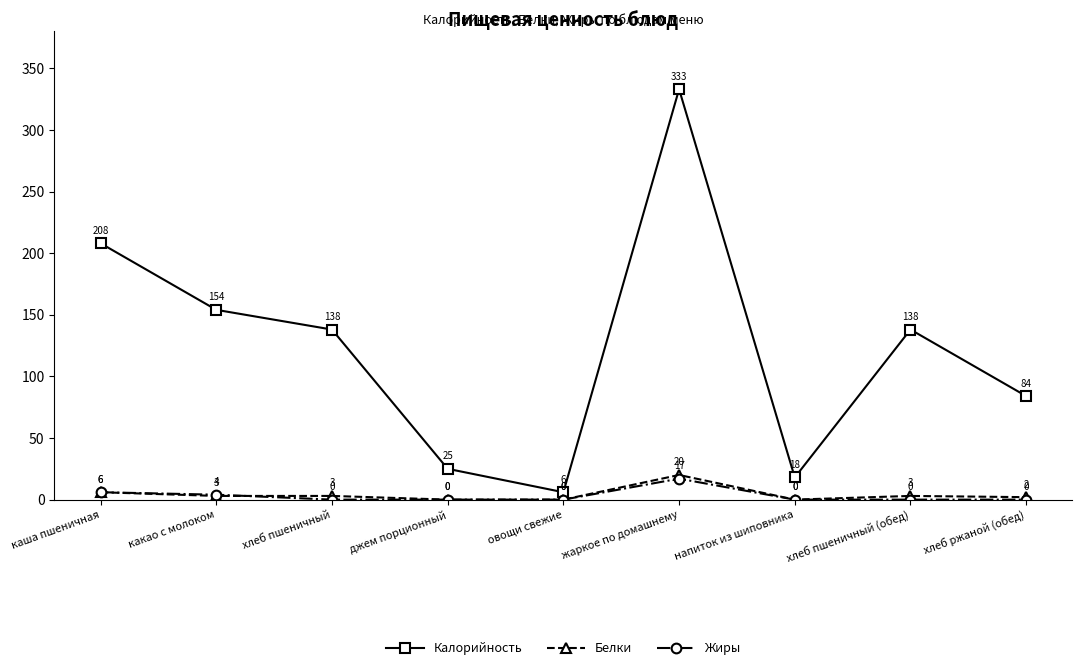

Reading left to right, transcribe all the data shown in this chart.

Калорийность: каша пшеничная=208	какао с молоком=154	хлеб пшеничный=138	джем порционный=25	овощи свежие=6	жаркое по домашнему=333	напиток из шиповника=18	хлеб пшеничный (обед)=138	хлеб ржаной (обед)=84
Белки: каша пшеничная=6	какао с молоком=3	хлеб пшеничный=3	джем порционный=0	овощи свежие=0	жаркое по домашнему=20	напиток из шиповника=0	хлеб пшеничный (обед)=3	хлеб ржаной (обед)=2
Жиры: каша пшеничная=6	какао с молоком=4	хлеб пшеничный=0	джем порционный=0	овощи свежие=0	жаркое по домашнему=17	напиток из шиповника=0	хлеб пшеничный (обед)=0	хлеб ржаной (обед)=0